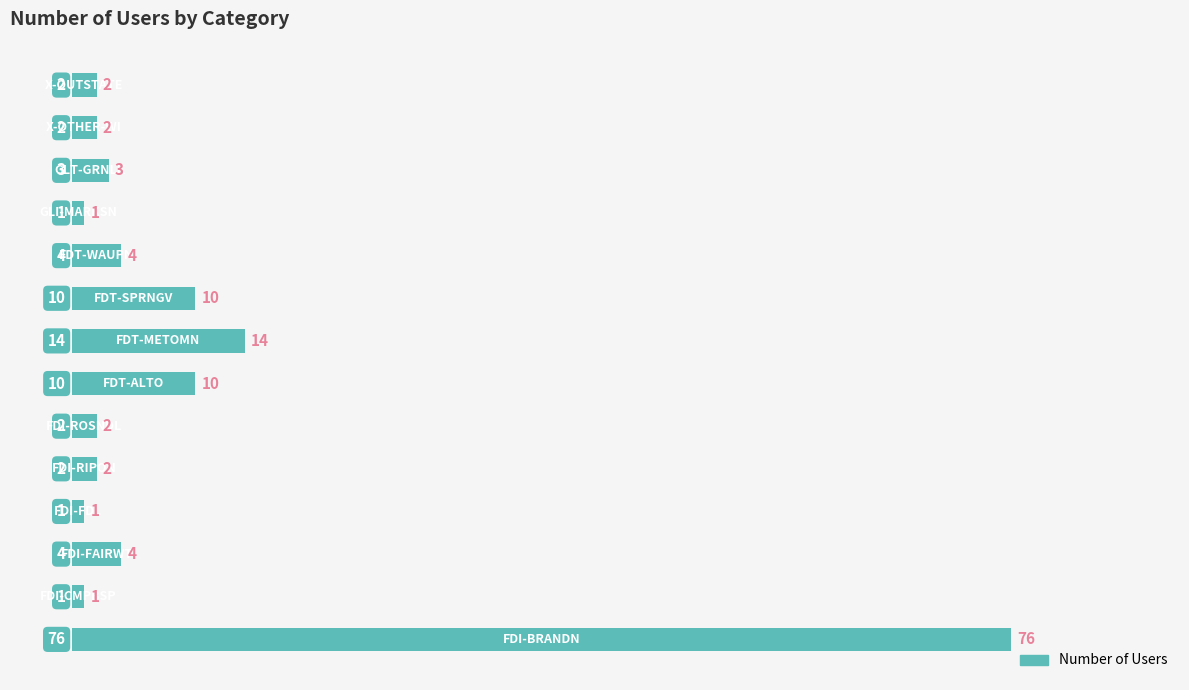

What is the sum of all values?

132